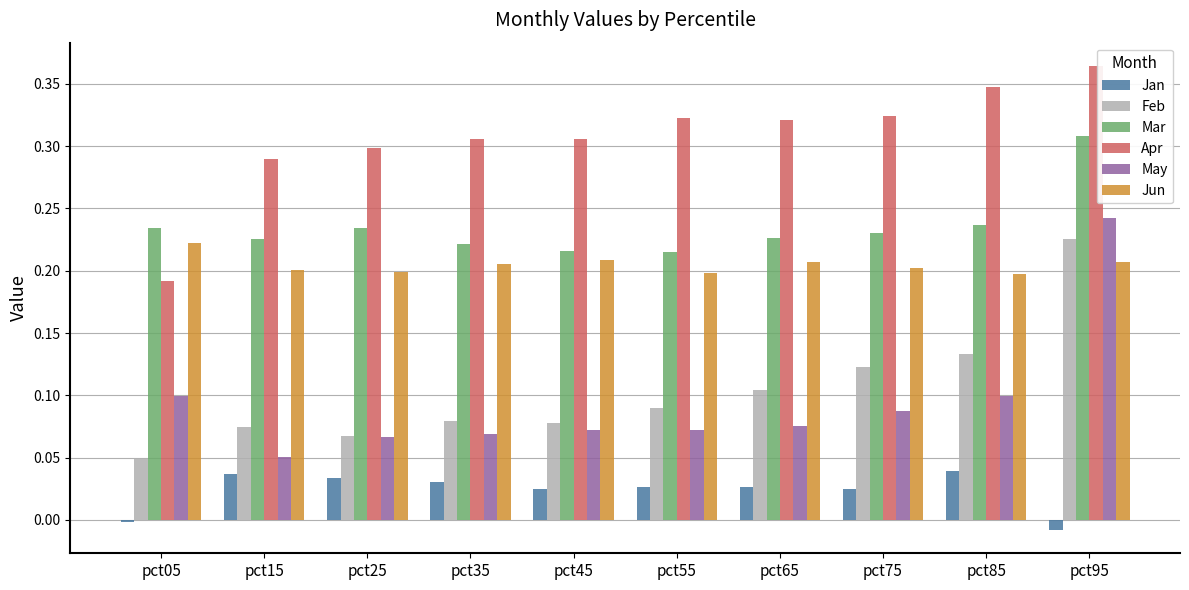

At which label does Apr reach its minimum?

pct05